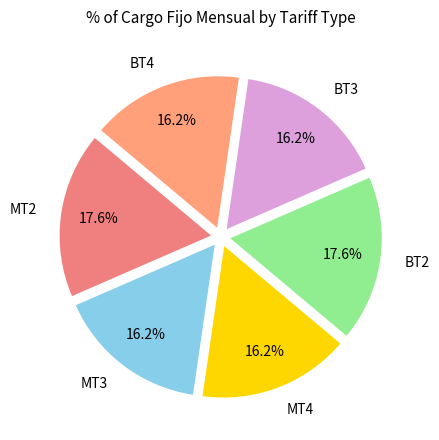

Does any single category account for the majority?

No